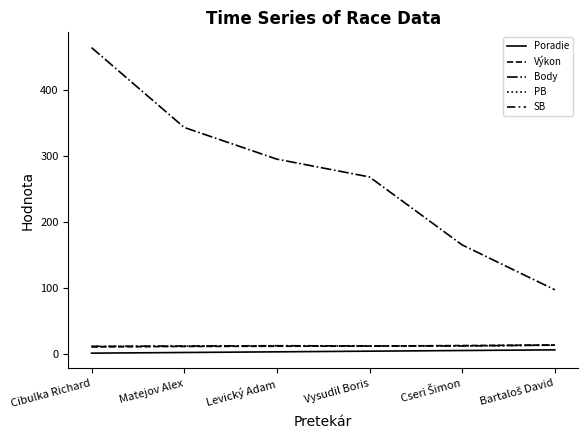

Between Bartaloš David and Vysudil Boris, which is larger?

Bartaloš David